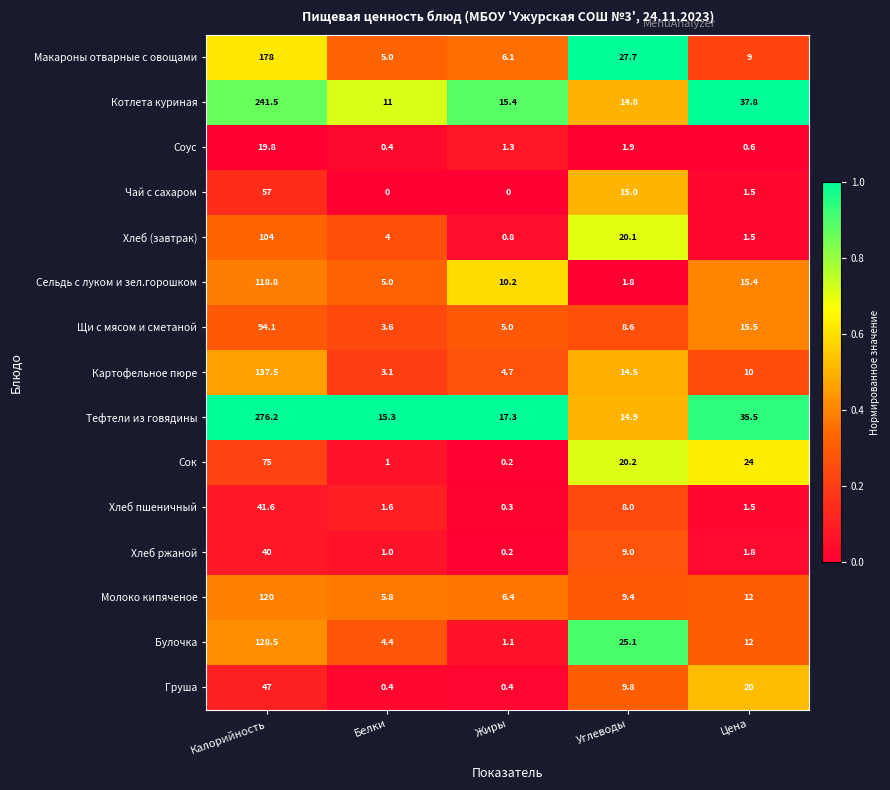

What is the maximum value shown in the chart?

276.2